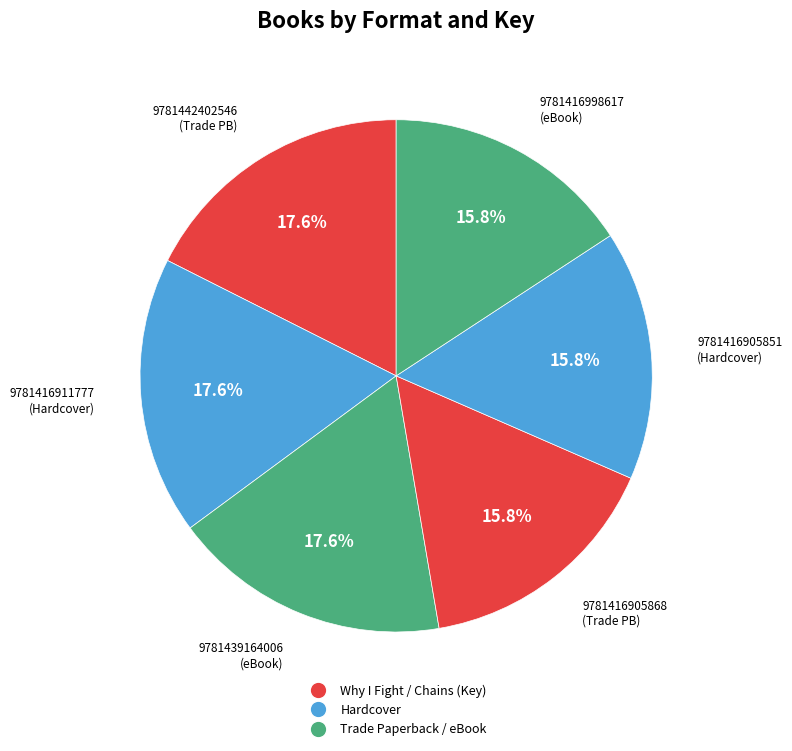

To the nearest percent, what is the average slice percentage?

17%